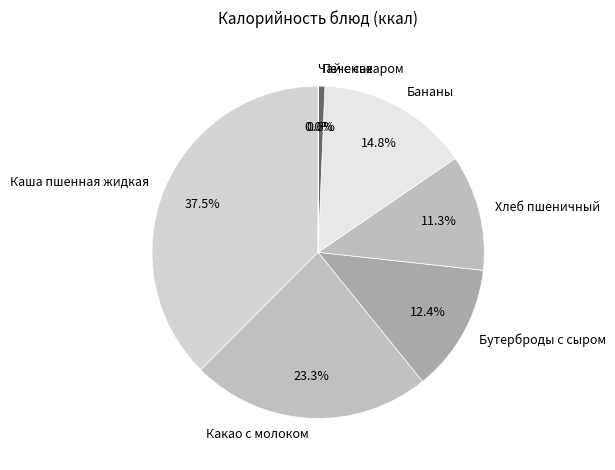

Approximately how many times larger is the value at Каша пшенная жидкая compared to Бананы?

2.5